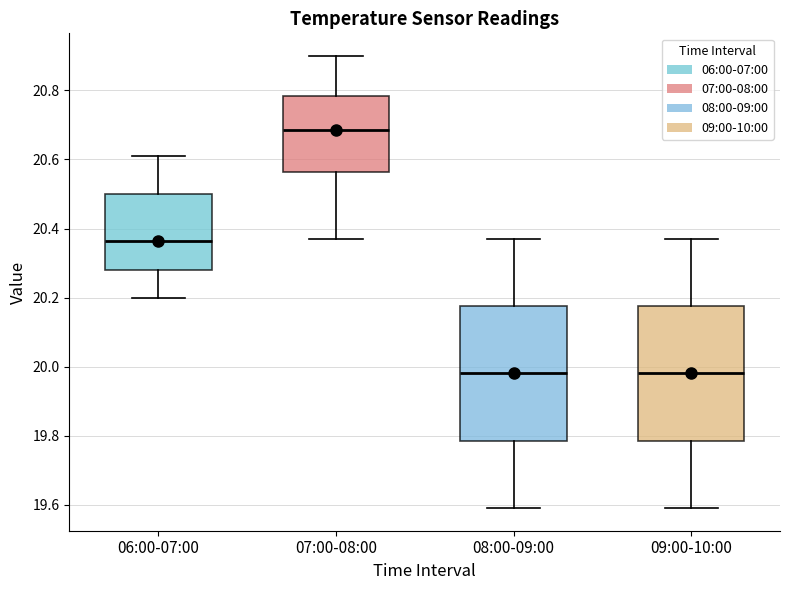

Reading left to right, transcribe this box plot: for each box, give where its median line is, the range the box spans, and where its two whiskers end, as read against the y-axis. The values are not printed on the chart, so give them approximately, as read against the axis.

06:00-07:00: median 20.36, box 20.28 to 20.50, whiskers 20.20 to 20.62
07:00-08:00: median 20.68, box 20.56 to 20.78, whiskers 20.38 to 20.90
08:00-09:00: median 19.98, box 19.78 to 20.18, whiskers 19.60 to 20.38
09:00-10:00: median 19.98, box 19.78 to 20.18, whiskers 19.60 to 20.38